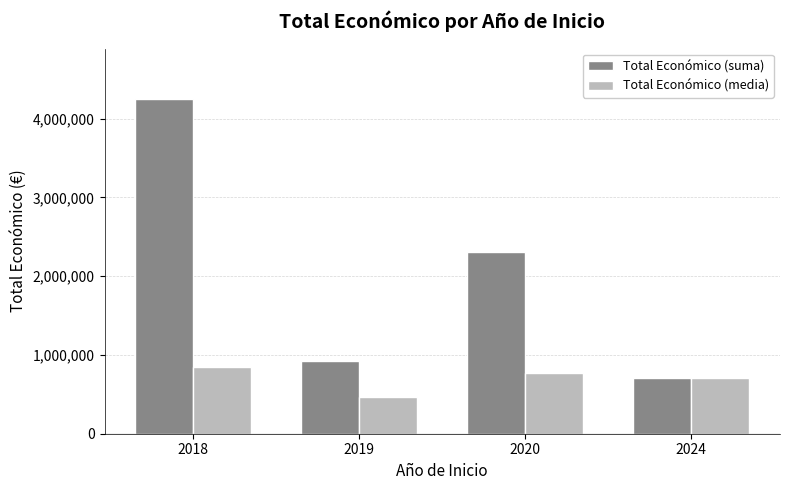

What are all the series names shown in the legend?

Total Económico (suma), Total Económico (media)